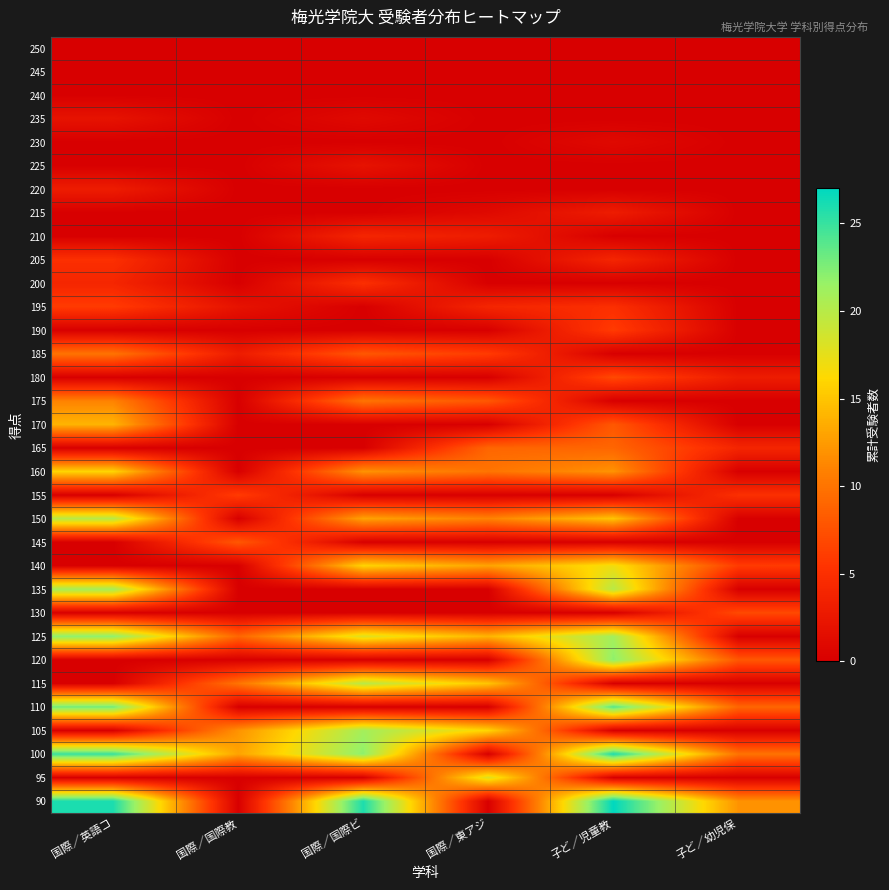

Reading right to left, transcribe all the data shown in this chart.

250: 子ど／幼児保=0	子ど／児童教=0	国際／東アジ=0	国際／国際ビ=0	国際／国際教=0	国際／英語コ=0
245: 子ど／幼児保=0	子ど／児童教=0	国際／東アジ=0	国際／国際ビ=0	国際／国際教=0	国際／英語コ=0
240: 子ど／幼児保=0	子ど／児童教=0	国際／東アジ=0	国際／国際ビ=0	国際／国際教=0	国際／英語コ=0
235: 子ど／幼児保=0	子ど／児童教=0	国際／東アジ=0	国際／国際ビ=1	国際／国際教=0	国際／英語コ=2
230: 子ど／幼児保=0	子ど／児童教=1	国際／東アジ=0	国際／国際ビ=0	国際／国際教=0	国際／英語コ=0
225: 子ど／幼児保=0	子ど／児童教=0	国際／東アジ=0	国際／国際ビ=2	国際／国際教=0	国際／英語コ=0
220: 子ど／幼児保=0	子ど／児童教=0	国際／東アジ=0	国際／国際ビ=0	国際／国際教=0	国際／英語コ=3
215: 子ど／幼児保=0	子ど／児童教=3	国際／東アジ=1	国際／国際ビ=0	国際／国際教=0	国際／英語コ=0
210: 子ど／幼児保=0	子ど／児童教=0	国際／東アジ=3	国際／国際ビ=4	国際／国際教=0	国際／英語コ=0
205: 子ど／幼児保=0	子ど／児童教=4	国際／東アジ=0	国際／国際ビ=0	国際／国際教=0	国際／英語コ=5
200: 子ど／幼児保=0	子ど／児童教=0	国際／東アジ=0	国際／国際ビ=5	国際／国際教=0	国際／英語コ=4
195: 子ど／幼児保=0	子ど／児童教=5	国際／東アジ=4	国際／国際ビ=0	国際／国際教=2	国際／英語コ=6
190: 子ど／幼児保=0	子ど／児童教=6	国際／東アジ=0	国際／国際ビ=0	国際／国際教=0	国際／英語コ=0
185: 子ど／幼児保=0	子ど／児童教=0	国際／東アジ=6	国際／国際ビ=8	国際／国際教=3	国際／英語コ=10
180: 子ど／幼児保=3	子ど／児童教=7	国際／東アジ=0	国際／国際ビ=0	国際／国際教=0	国際／英語コ=0
175: 子ど／幼児保=0	子ど／児童教=0	国際／東アジ=8	国際／国際ビ=10	国際／国際教=0	国際／英語コ=11
170: 子ど／幼児保=0	子ど／児童教=8	国際／東アジ=0	国際／国際ビ=0	国際／国際教=0	国際／英語コ=14
165: 子ど／幼児保=4	子ど／児童教=9	国際／東アジ=9	国際／国際ビ=0	国際／国際教=0	国際／英語コ=0
160: 子ど／幼児保=0	子ど／児童教=12	国際／東アジ=10	国際／国際ビ=12	国際／国際教=0	国際／英語コ=16
155: 子ど／幼児保=5	子ど／児童教=0	国際／東アジ=0	国際／国際ビ=0	国際／国際教=6	国際／英語コ=0
150: 子ど／幼児保=0	子ど／児童教=15	国際／東アジ=11	国際／国際ビ=13	国際／国際教=0	国際／英語コ=20
145: 子ど／幼児保=0	子ど／児童教=0	国際／東アジ=0	国際／国際ビ=0	国際／国際教=8	国際／英語コ=0
140: 子ど／幼児保=6	子ど／児童教=17	国際／東アジ=13	国際／国際ビ=16	国際／国際教=0	国際／英語コ=0
135: 子ど／幼児保=0	子ど／児童教=20	国際／東アジ=0	国際／国際ビ=0	国際／国際教=0	国際／英語コ=21
130: 子ど／幼児保=7	子ど／児童教=0	国際／東アジ=0	国際／国際ビ=0	国際／国際教=0	国際／英語コ=0
125: 子ど／幼児保=0	子ど／児童教=21	国際／東アジ=14	国際／国際ビ=18	国際／国際教=9	国際／英語コ=22
120: 子ど／幼児保=8	子ど／児童教=22	国際／東アジ=0	国際／国際ビ=0	国際／国際教=0	国際／英語コ=0
115: 子ど／幼児保=0	子ど／児童教=0	国際／東アジ=15	国際／国際ビ=20	国際／国際教=10	国際／英語コ=0
110: 子ど／幼児保=9	子ど／児童教=24	国際／東アジ=0	国際／国際ビ=0	国際／国際教=0	国際／英語コ=23
105: 子ど／幼児保=0	子ど／児童教=0	国際／東アジ=16	国際／国際ビ=21	国際／国際教=12	国際／英語コ=0
100: 子ど／幼児保=10	子ど／児童教=26	国際／東アジ=0	国際／国際ビ=22	国際／国際教=13	国際／英語コ=25
95: 子ど／幼児保=0	子ど／児童教=0	国際／東アジ=18	国際／国際ビ=0	国際／国際教=0	国際／英語コ=0
90: 子ど／幼児保=12	子ど／児童教=27	国際／東アジ=0	国際／国際ビ=26	国際／国際教=0	国際／英語コ=26